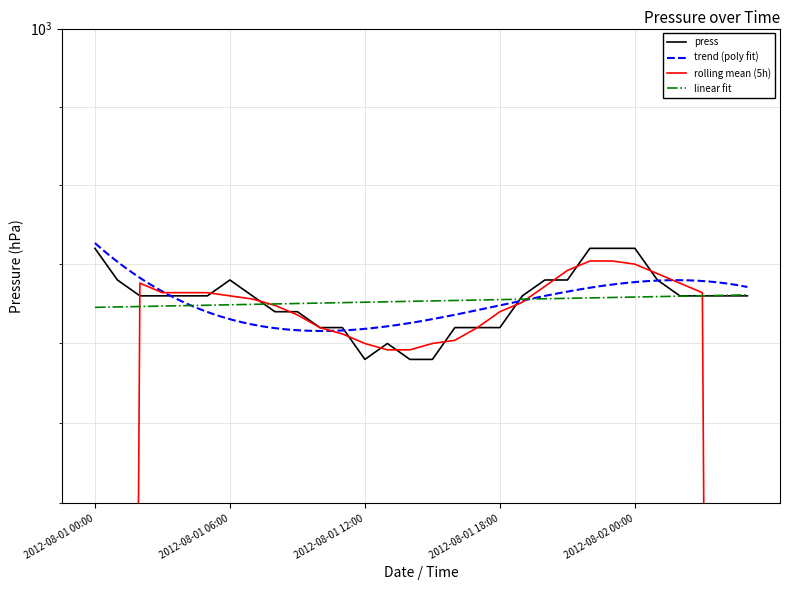

Is this an area chart (filled region under the line)?

No